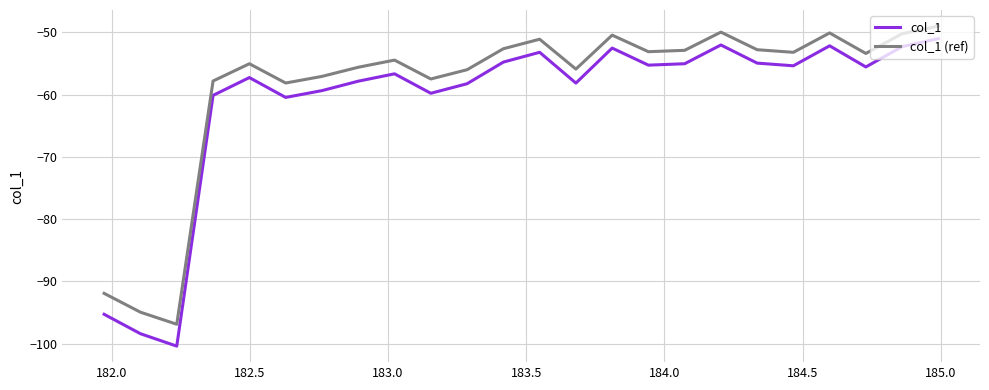

Which series has the largest total across all categories?

col_1 (ref)